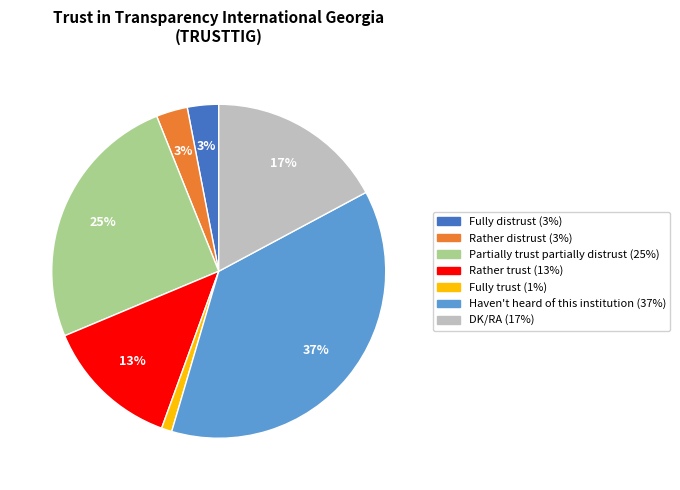

To the nearest percent, what is the difference between the largest and smallest slice percentages?

36%